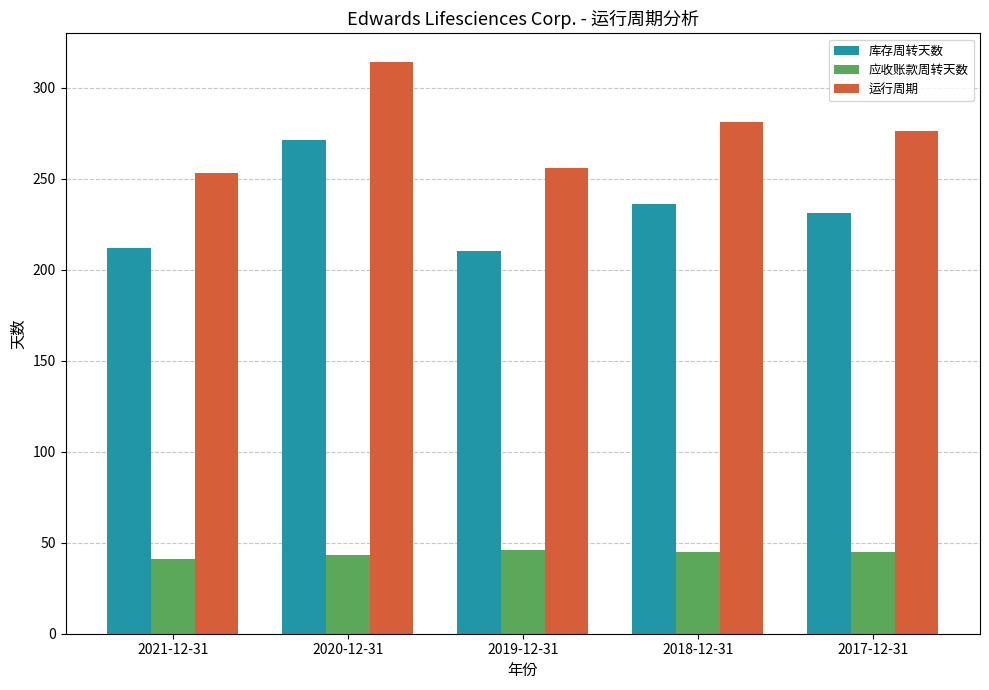

Between 2020-12-31 and 2019-12-31, which series saw the biggest shift?

库存周转天数